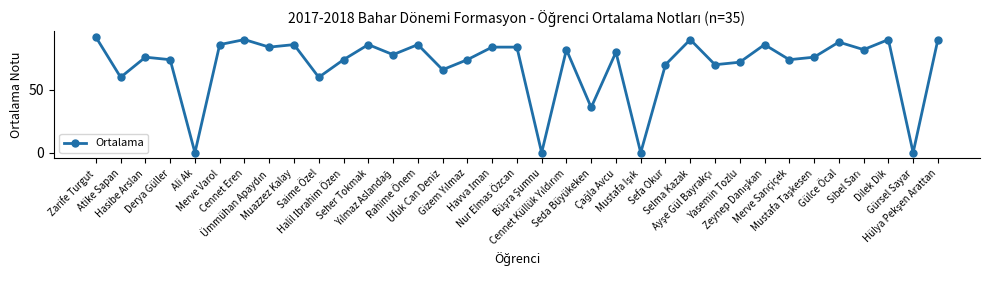

Where is the first local maximum?

Hasibe Arslan